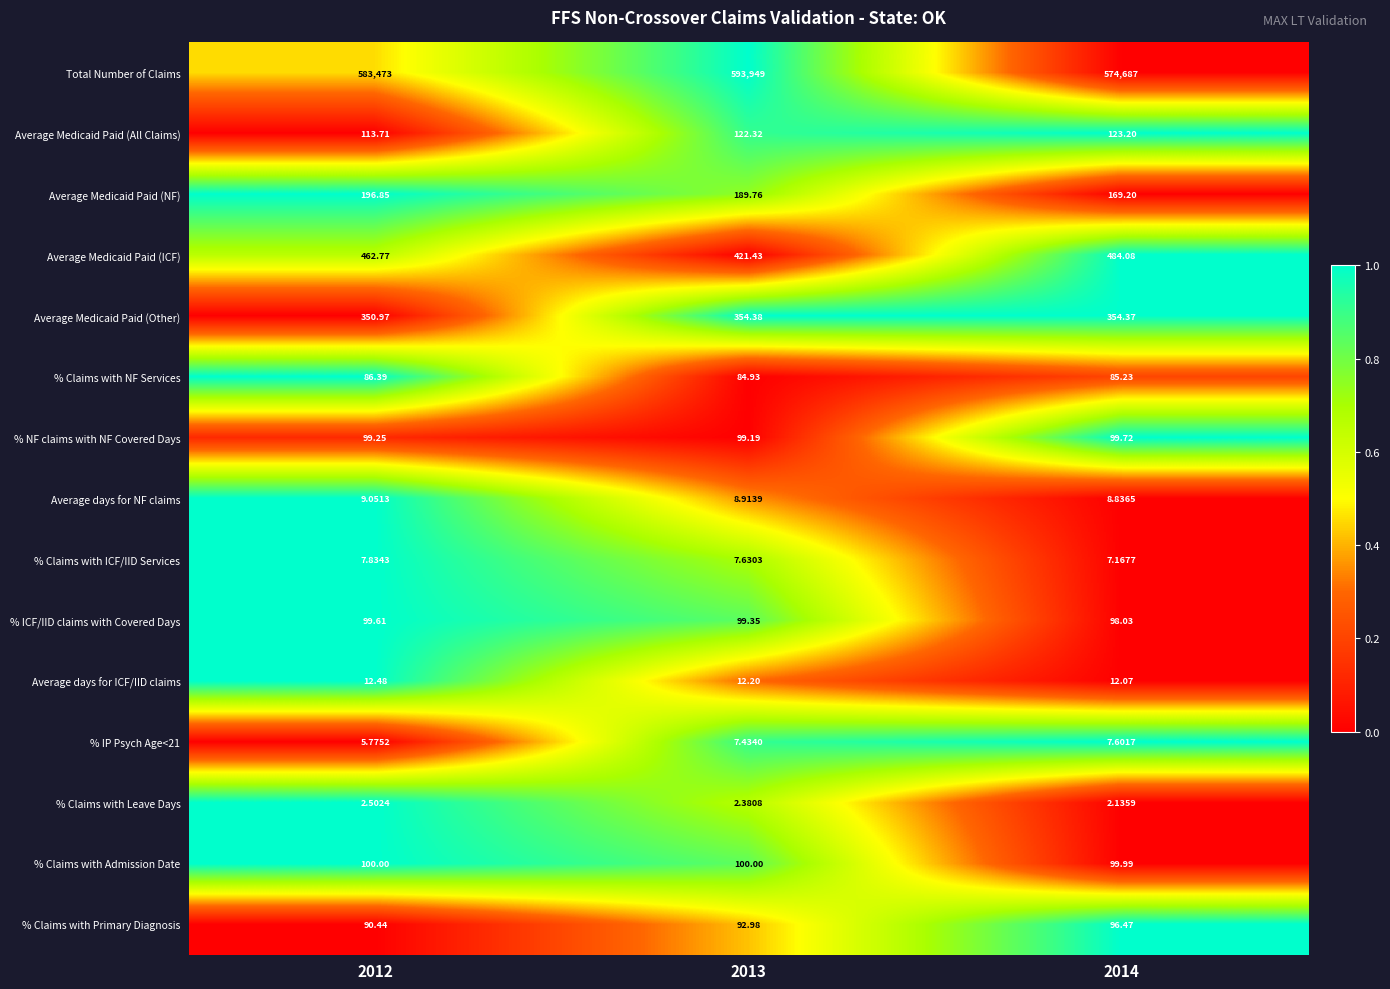

Which label corresponds to the smallest value in the chart?

2014